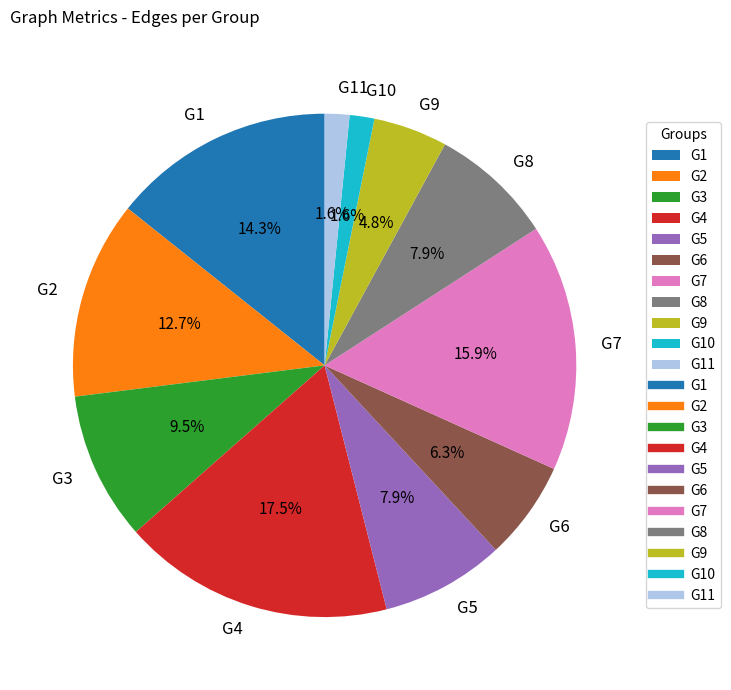

How many slices are in this pie chart?

11